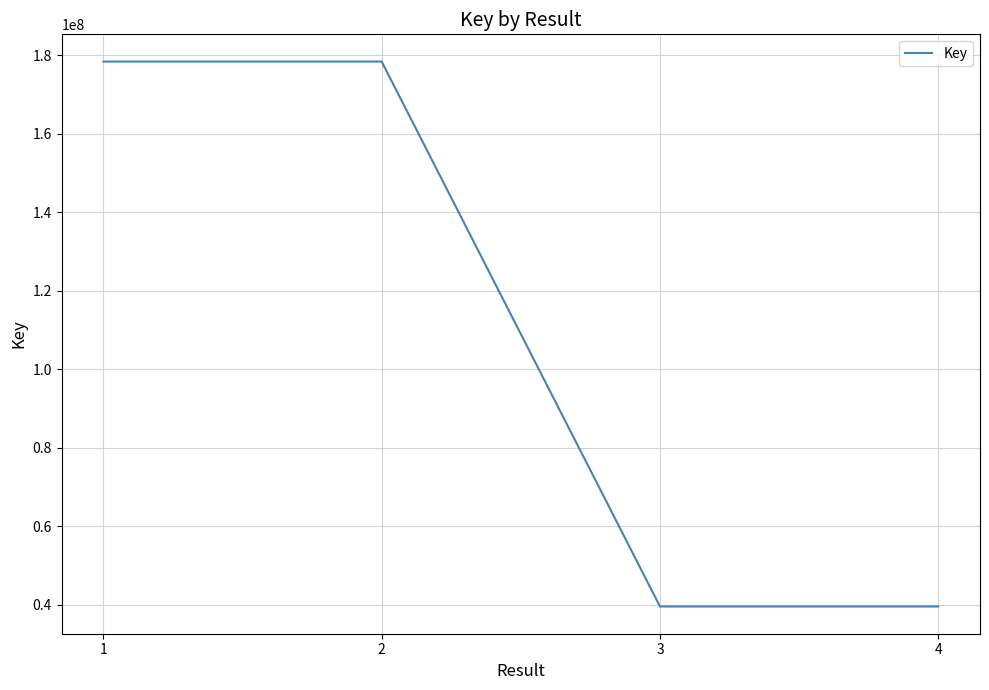

Where is the first local maximum?

2